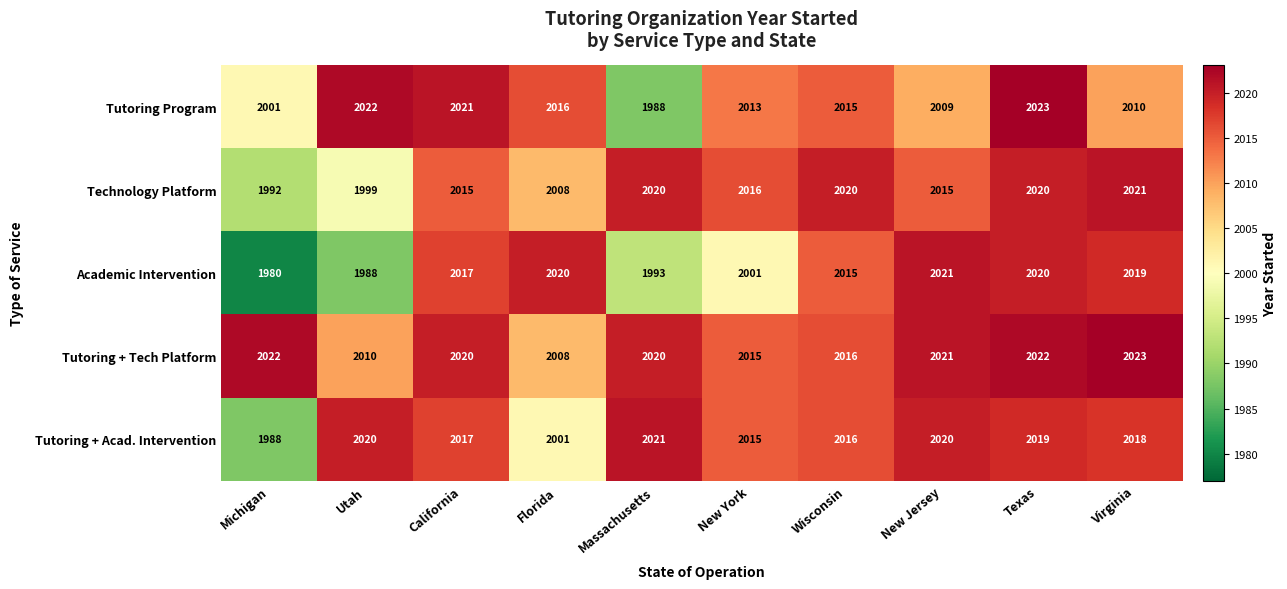

What is the total value across all series at Utah?

10039